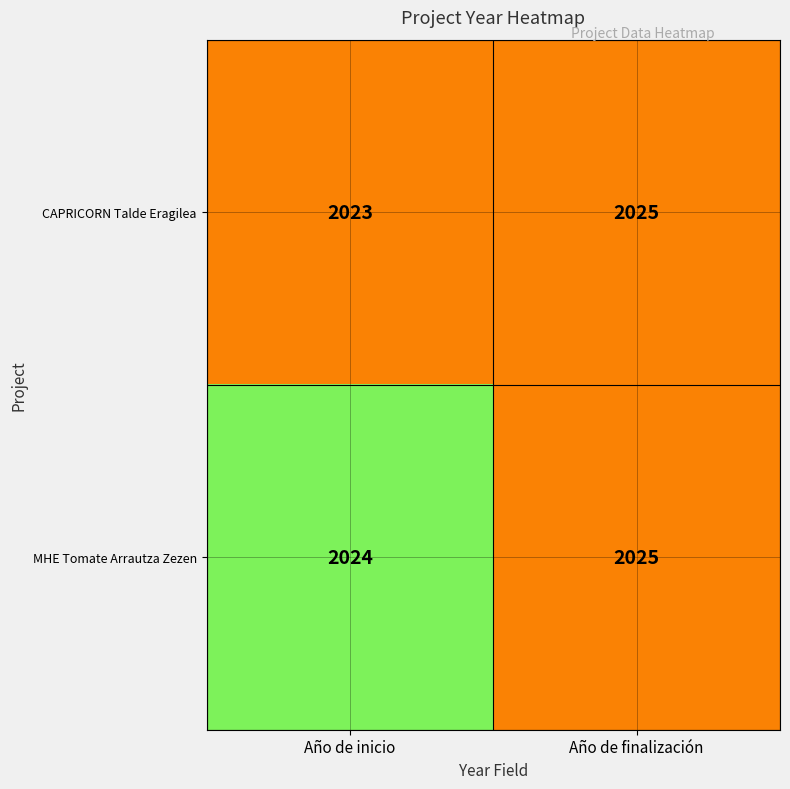

Rank the categories by CAPRICORN Talde Eragilea value from highest to lowest.

Año de finalización, Año de inicio